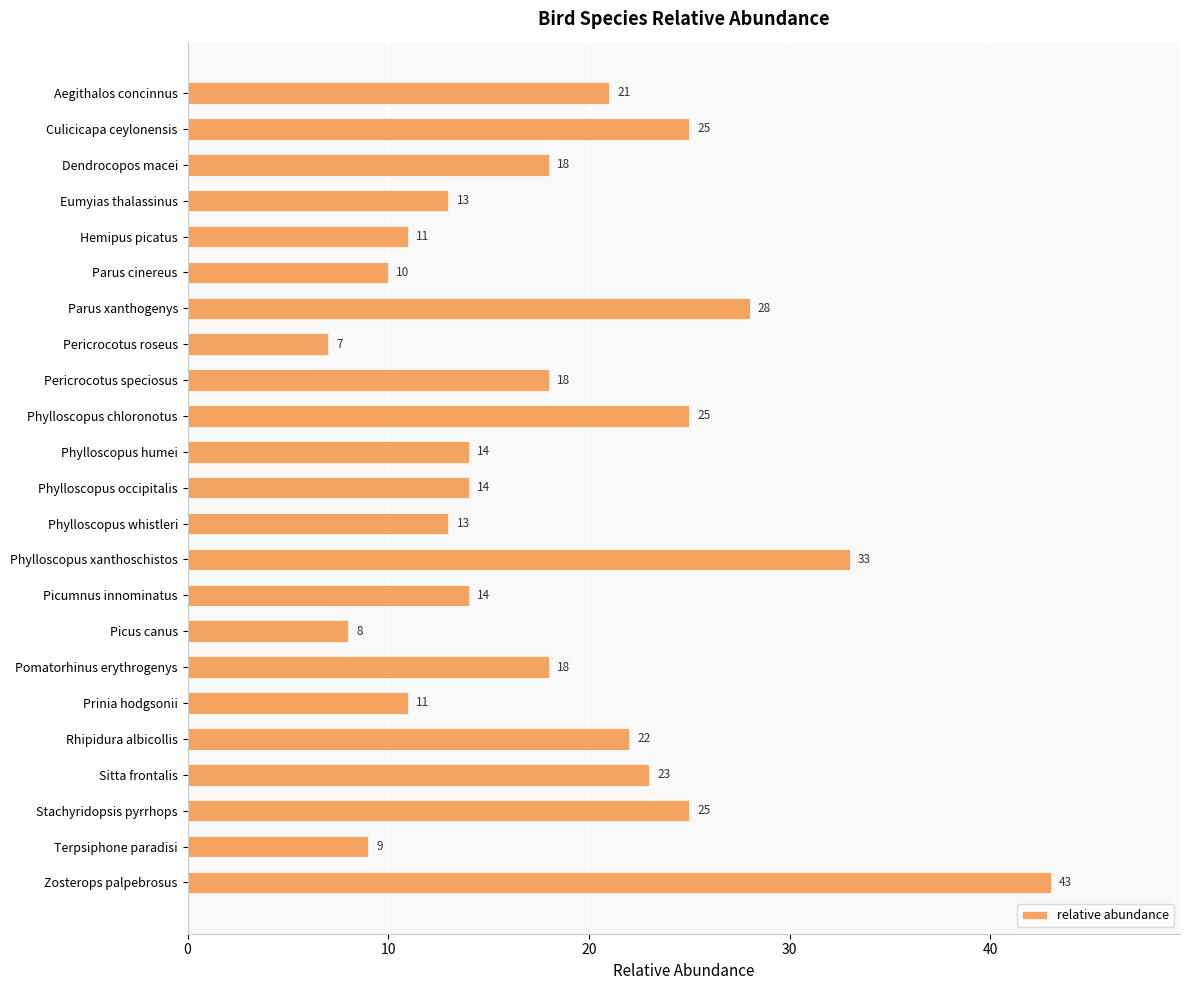

Are the bars horizontal?

Yes